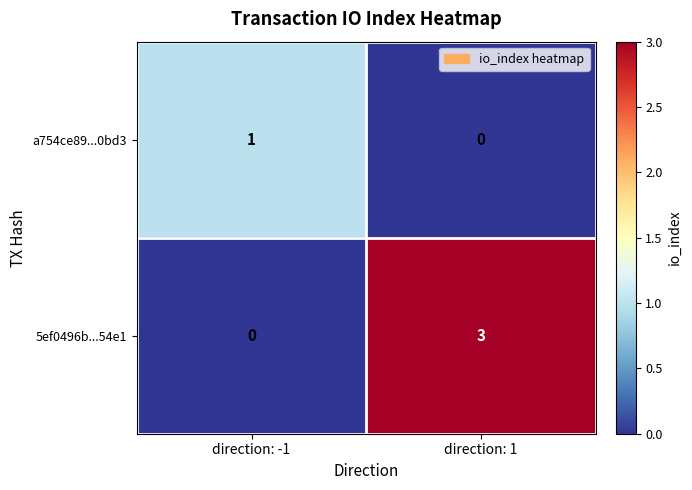

How many series are shown in this chart?

2